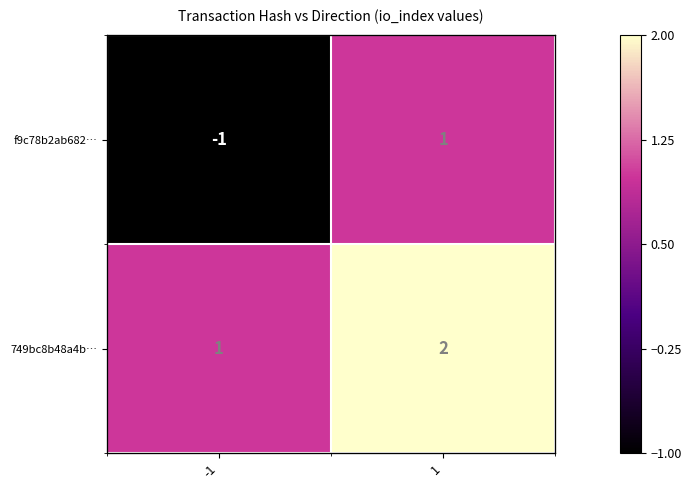

How many series are shown in this chart?

2